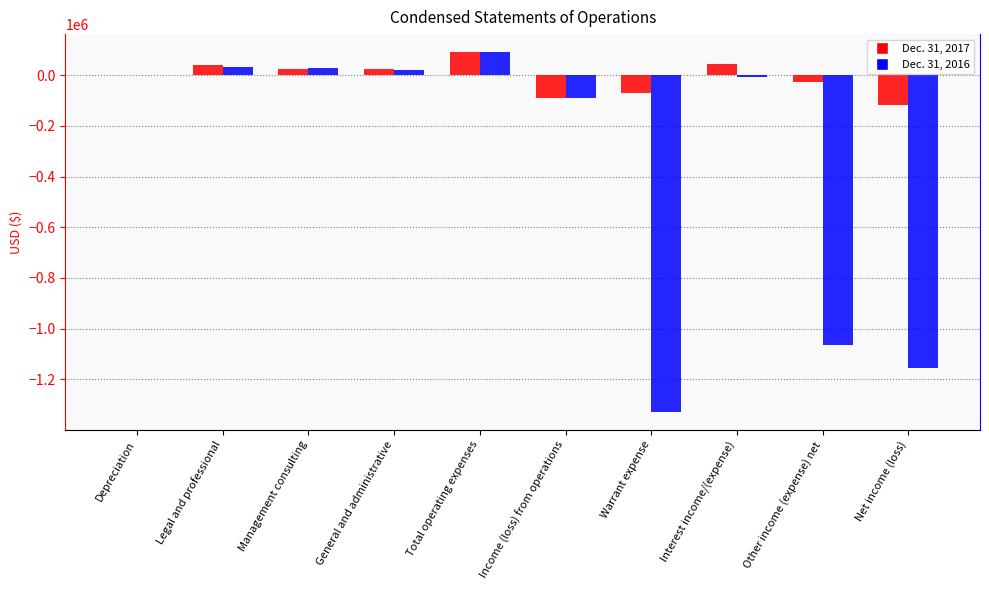

Is the value of Dec. 31, 2016 at Legal and professional greater than the value of Dec. 31, 2017 at Warrant expense?

Yes